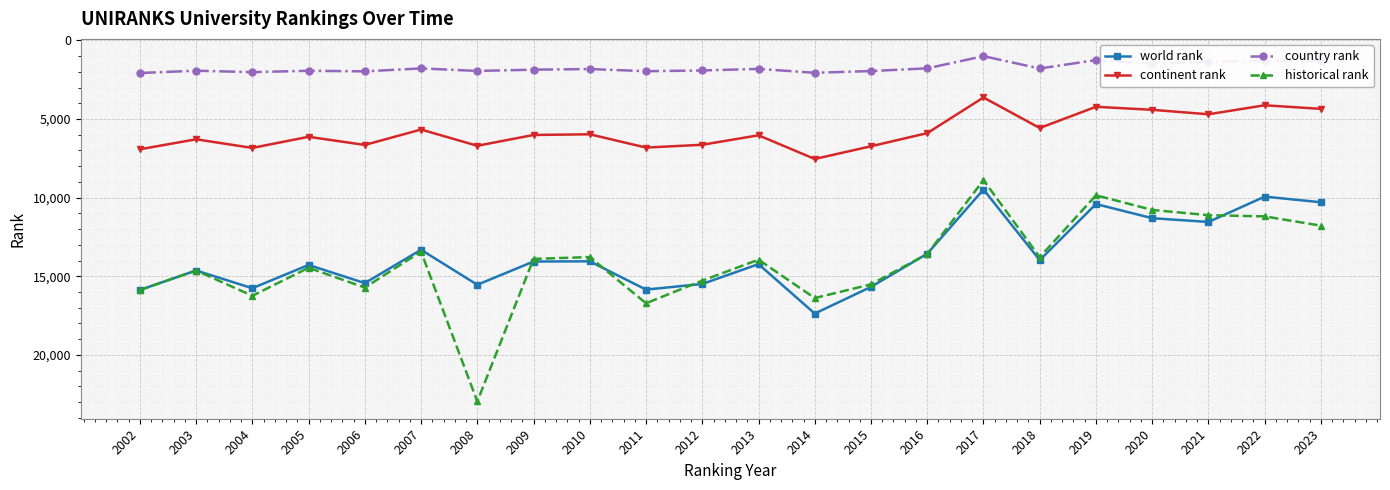

At which category does the chart reach its peak across all series?

2008